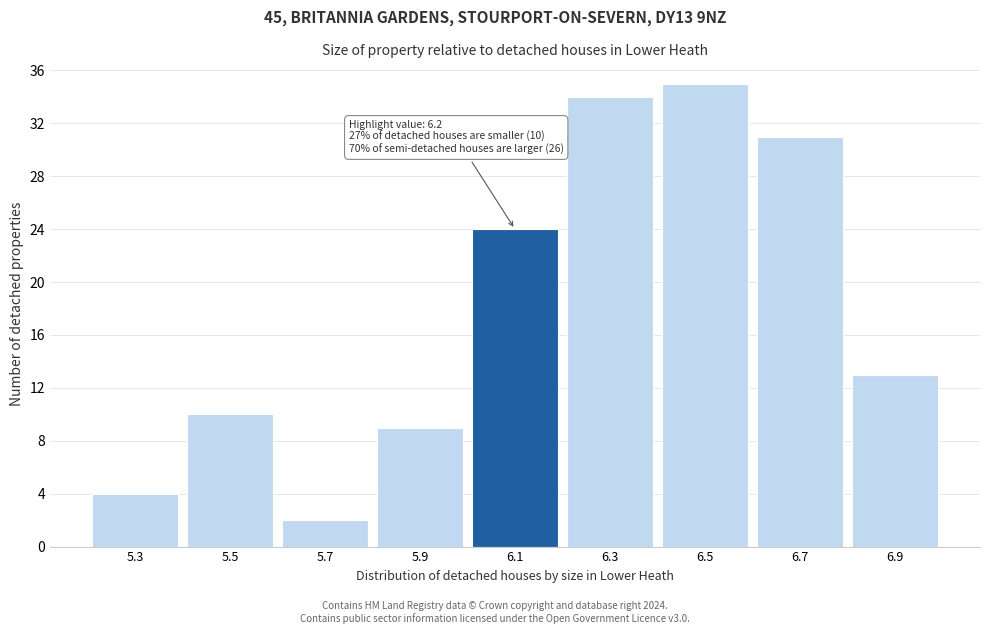

Reading left to right, transcribe all the data shown in this chart.

5.3=4	5.5=10	5.7=2	5.9=9	6.1=24	6.3=34	6.5=35	6.7=31	6.9=13